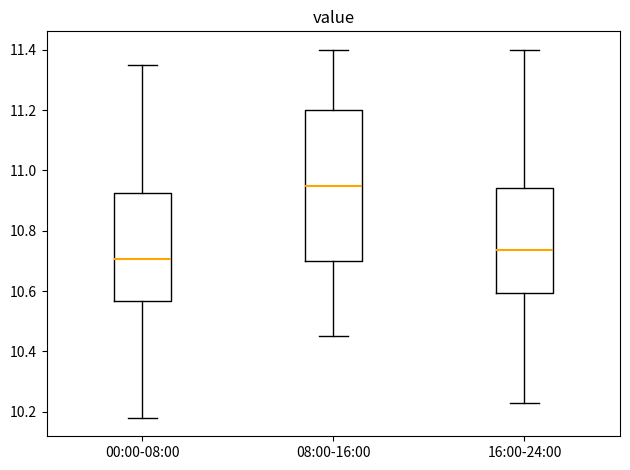

Reading left to right, read every box against the y-axis: the position of its median line, the range the box covers, and the ends of its whiskers. The values are not printed on the chart, so give them approximately, as read against the axis.

00:00-08:00: median 10.70, box 10.56 to 10.92, whiskers 10.18 to 11.36
08:00-16:00: median 10.96, box 10.70 to 11.20, whiskers 10.46 to 11.40
16:00-24:00: median 10.74, box 10.60 to 10.94, whiskers 10.24 to 11.40